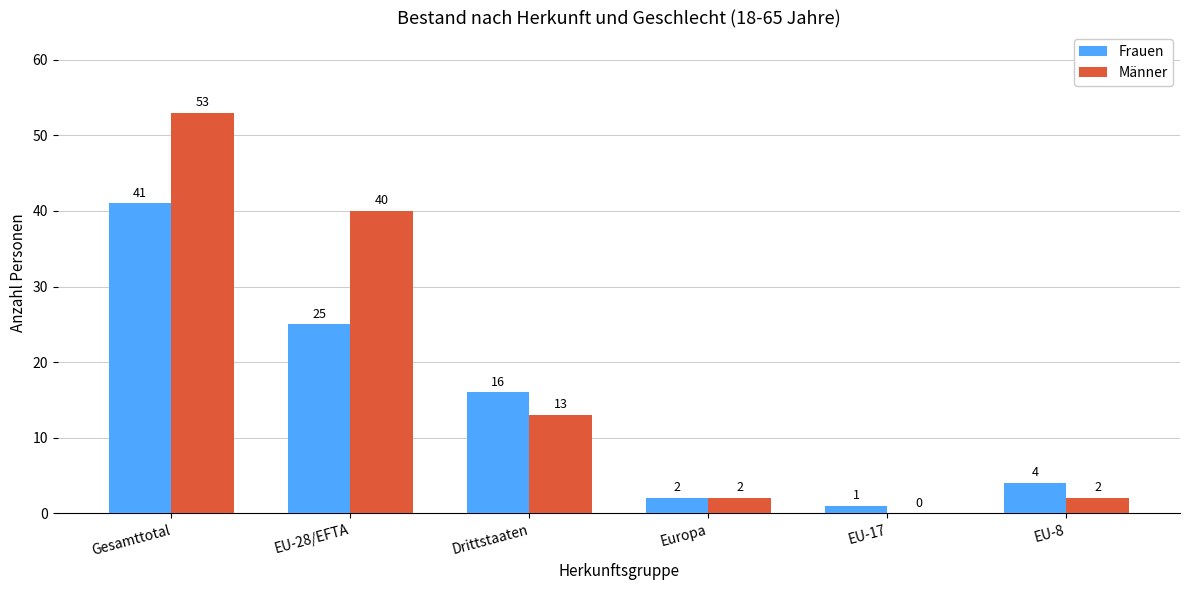

What is the maximum value shown in the chart?

53